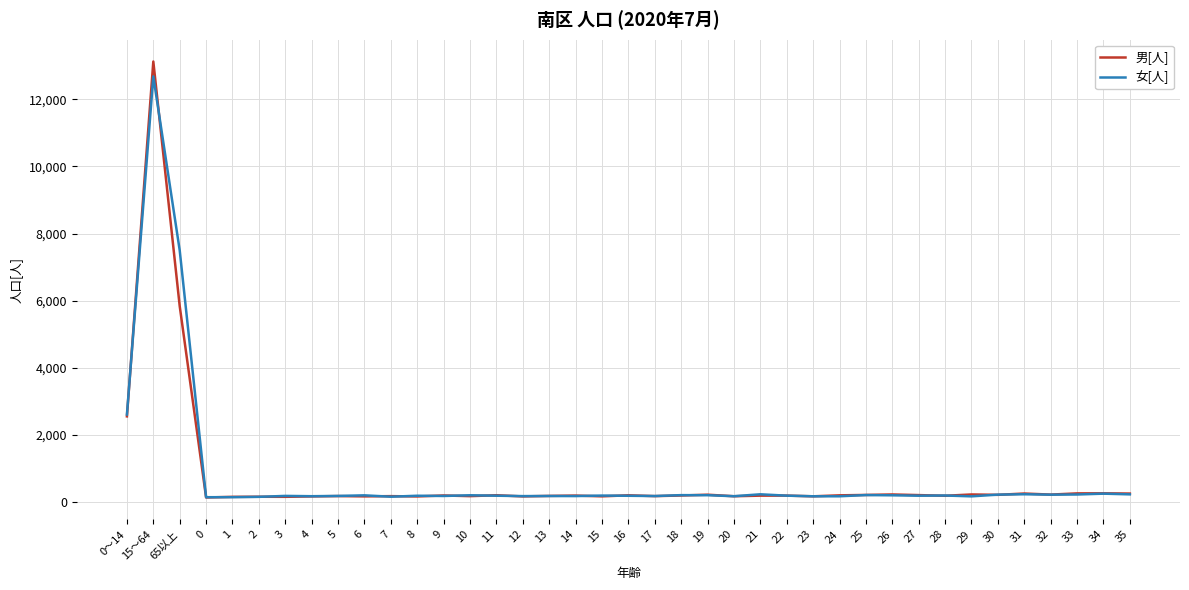

What is the greatest value displayed?

13129